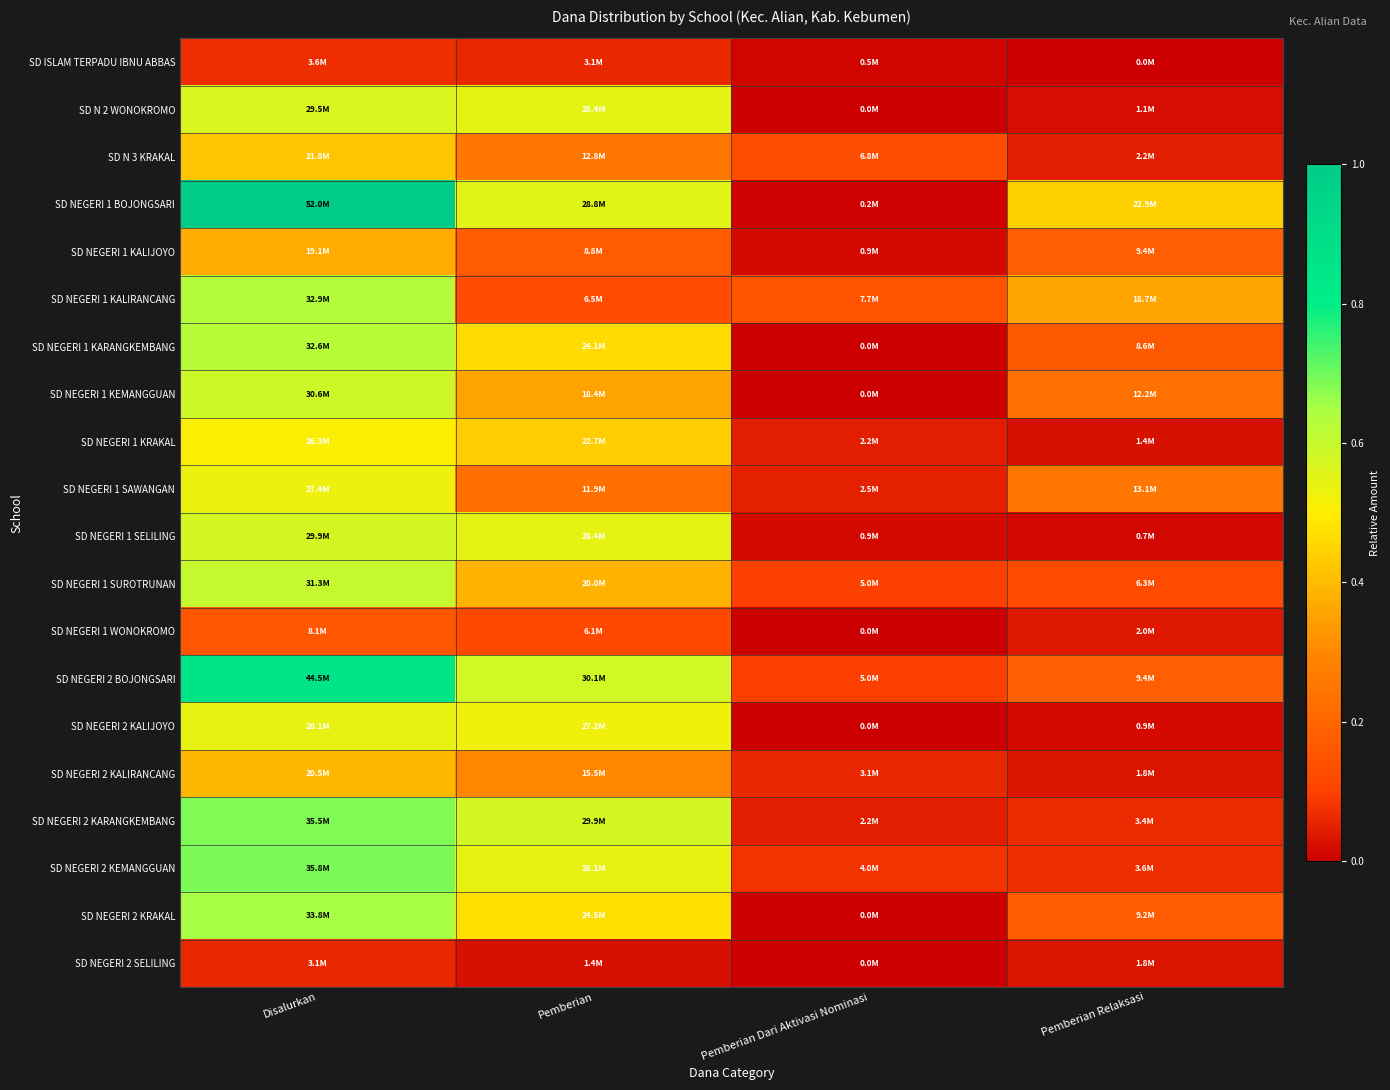

List the series in order of their peak value, highest first.

SD NEGERI 1 BOJONGSARI, SD NEGERI 2 BOJONGSARI, SD NEGERI 2 KEMANGGUAN, SD NEGERI 2 KARANGKEMBANG, SD NEGERI 2 KRAKAL, SD NEGERI 1 KALIRANCANG, SD NEGERI 1 KARANGKEMBANG, SD NEGERI 1 SUROTRUNAN, SD NEGERI 1 KEMANGGUAN, SD NEGERI 1 SELILING, SD N 2 WONOKROMO, SD NEGERI 2 KALIJOYO, SD NEGERI 1 SAWANGAN, SD NEGERI 1 KRAKAL, SD N 3 KRAKAL, SD NEGERI 2 KALIRANCANG, SD NEGERI 1 KALIJOYO, SD NEGERI 1 WONOKROMO, SD ISLAM TERPADU IBNU ABBAS, SD NEGERI 2 SELILING